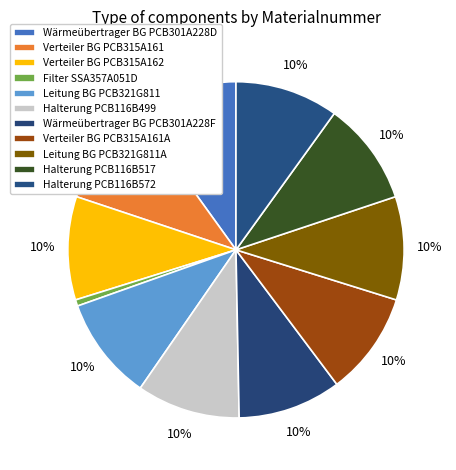

True or false: Halterung PCB116B572 accounts for 1% of the total.

False